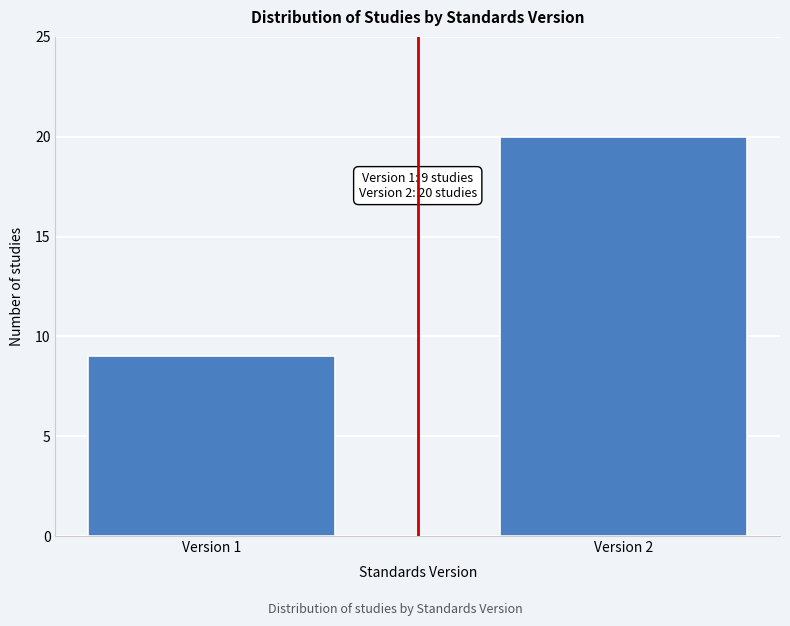

Reading left to right, what are all the values shown in this chart?

9	20